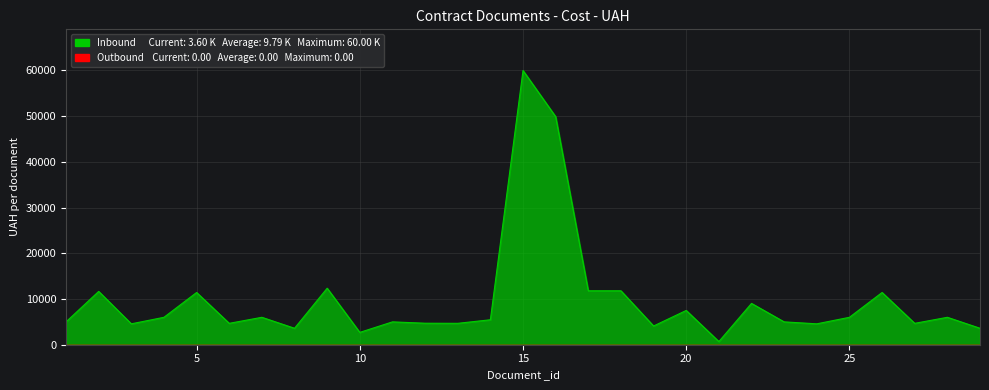

What is the change in value from 5 to 27?

-6750.0